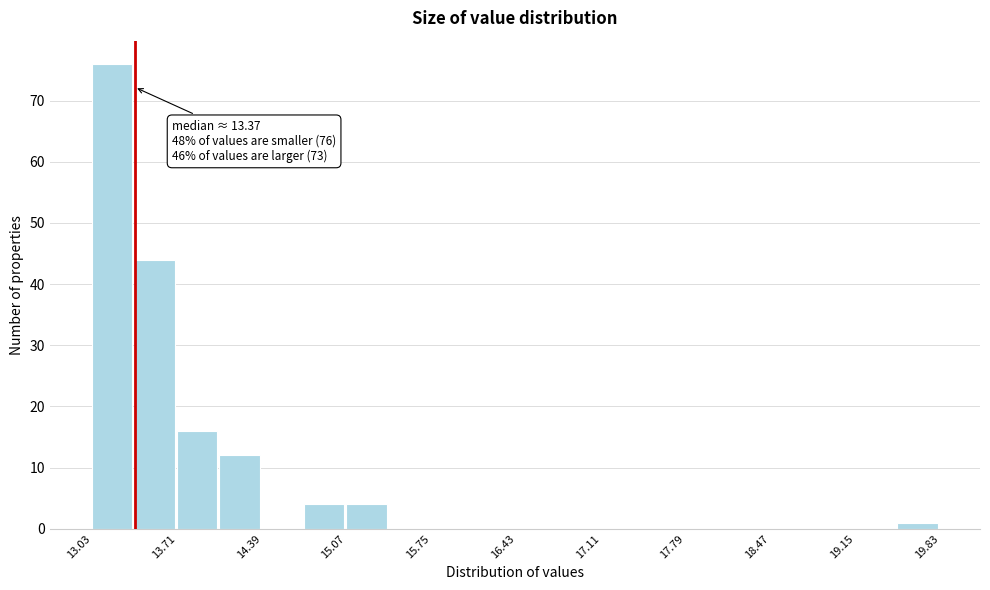

Around what value on the x-axis is the tallest bar? Give the approximate position of its centre, as read against the axis.

13.2